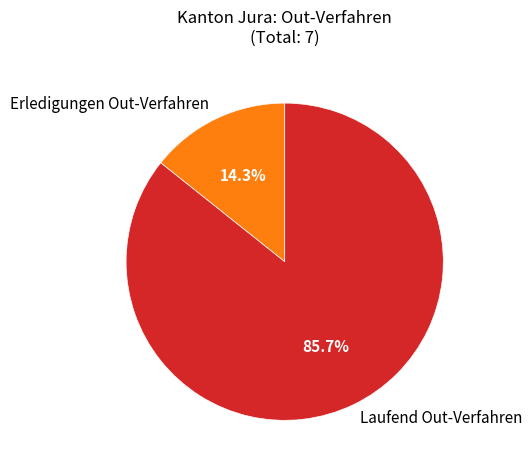

Which slice represents more than half of the pie?

Laufend Out-Verfahren